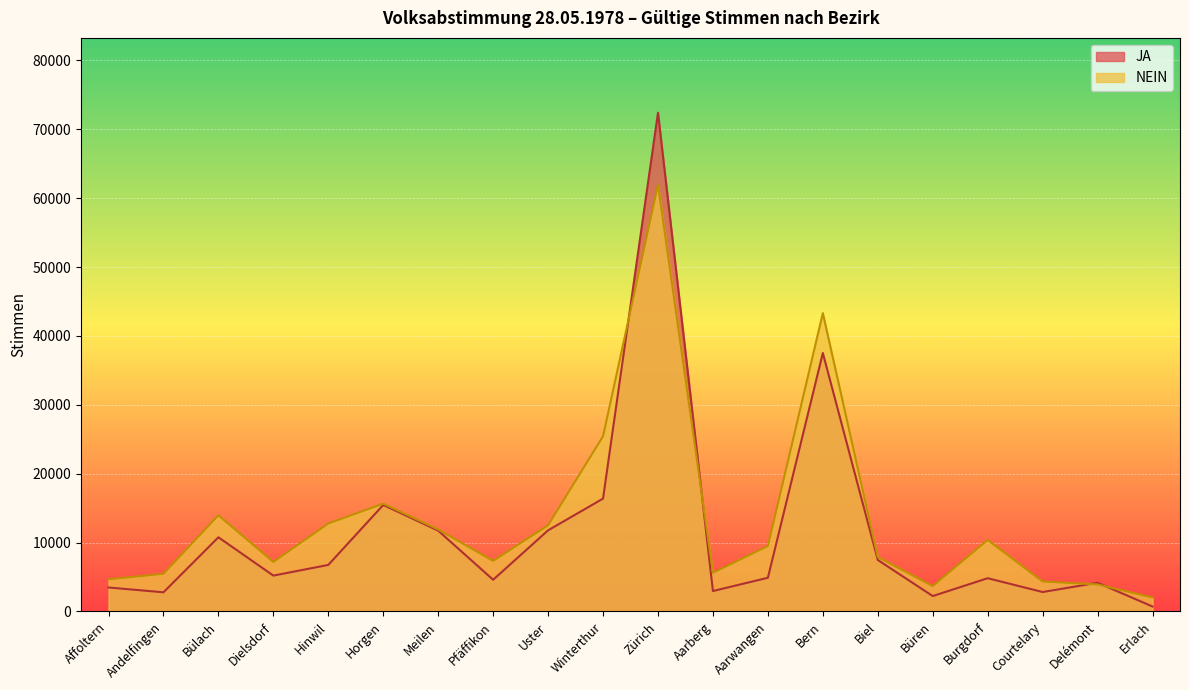

The JA series shows 5212 at Dielsdorf. True or false?

True